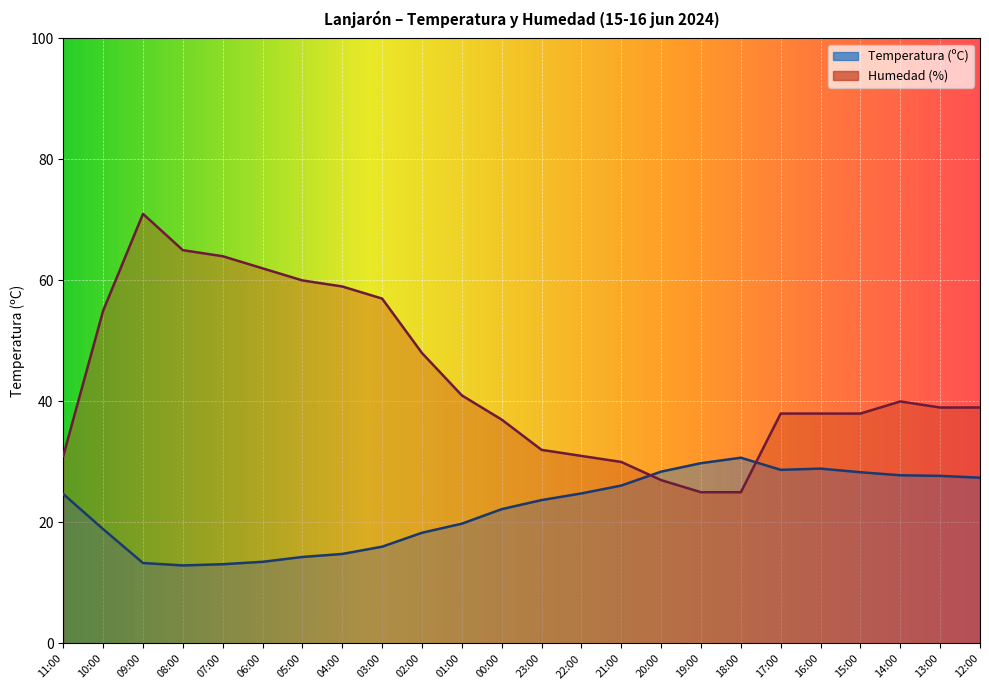

How many interior local valleys does the Temperatura (ºC) series have?

2